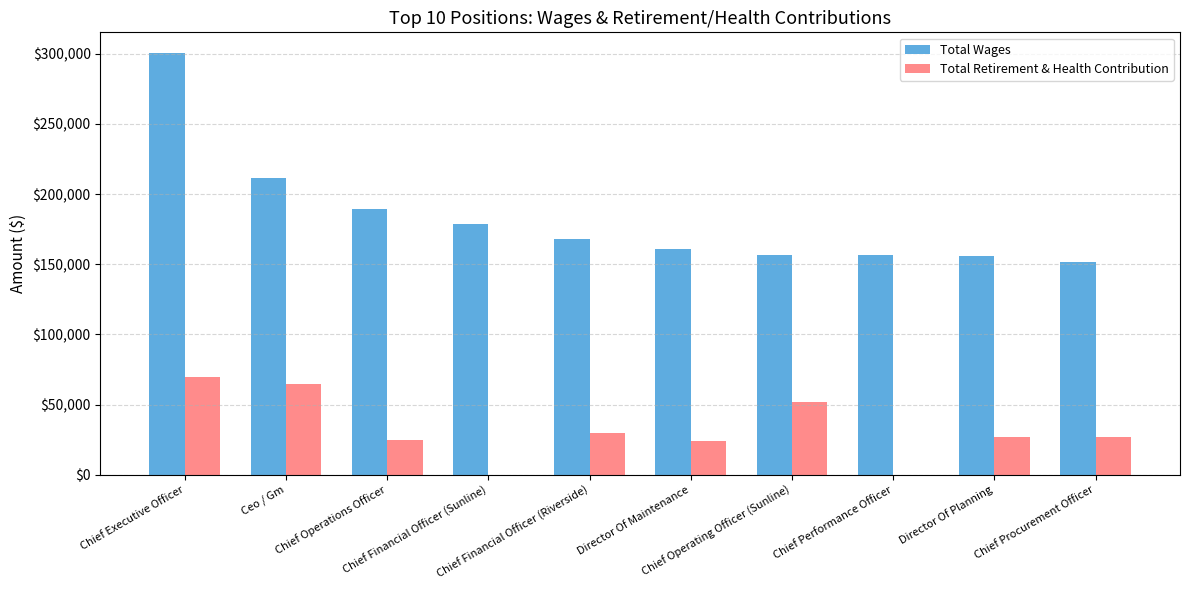

Between Chief Financial Officer (Riverside) and Chief Procurement Officer, which series saw the biggest shift?

Total Wages